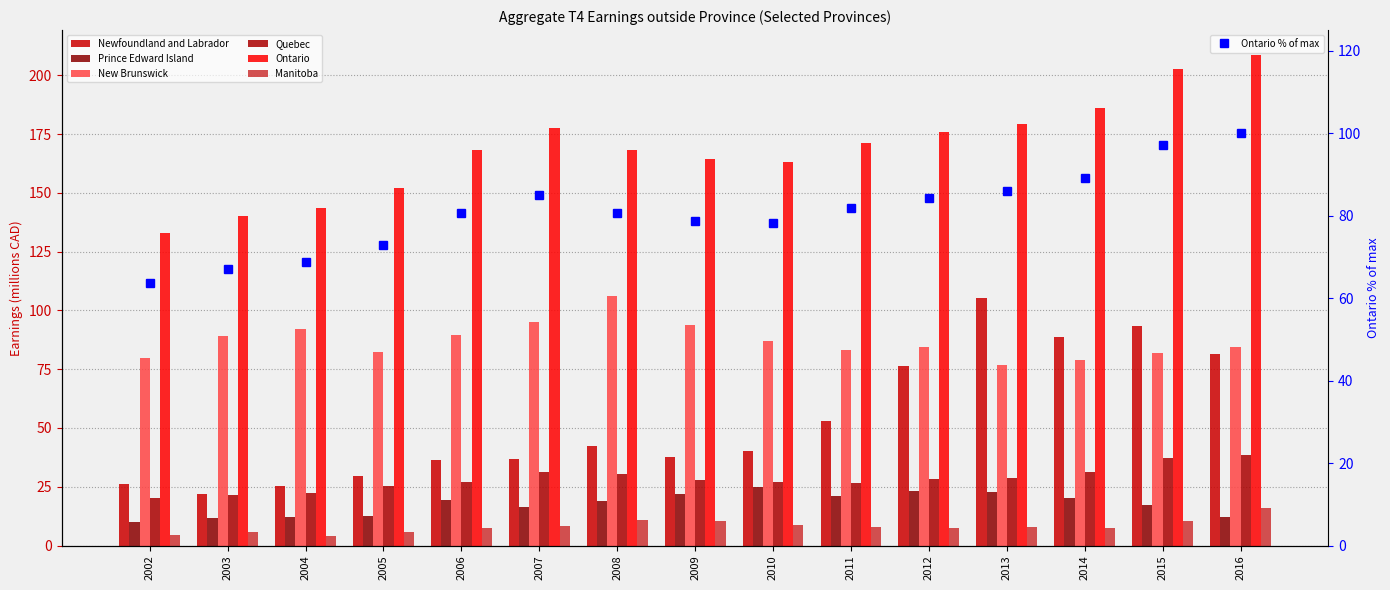

At which category does the chart reach its minimum across all series?

2004